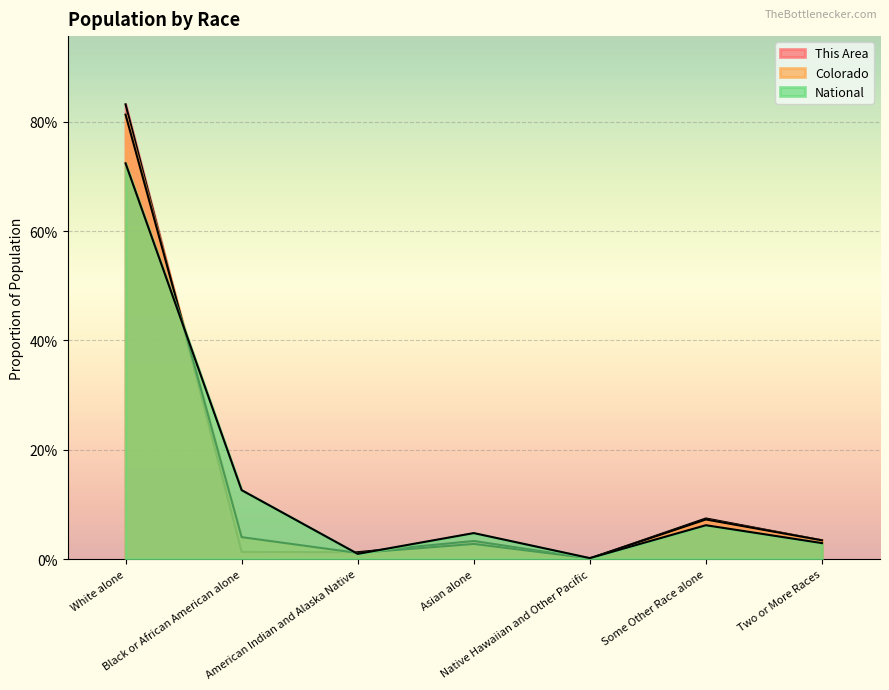

At which category does National reach its first local peak?

Asian alone